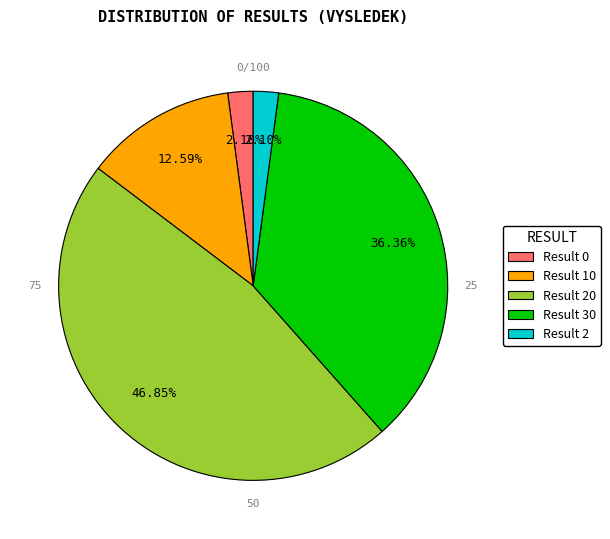

Is Result 20 the majority of the pie?

No